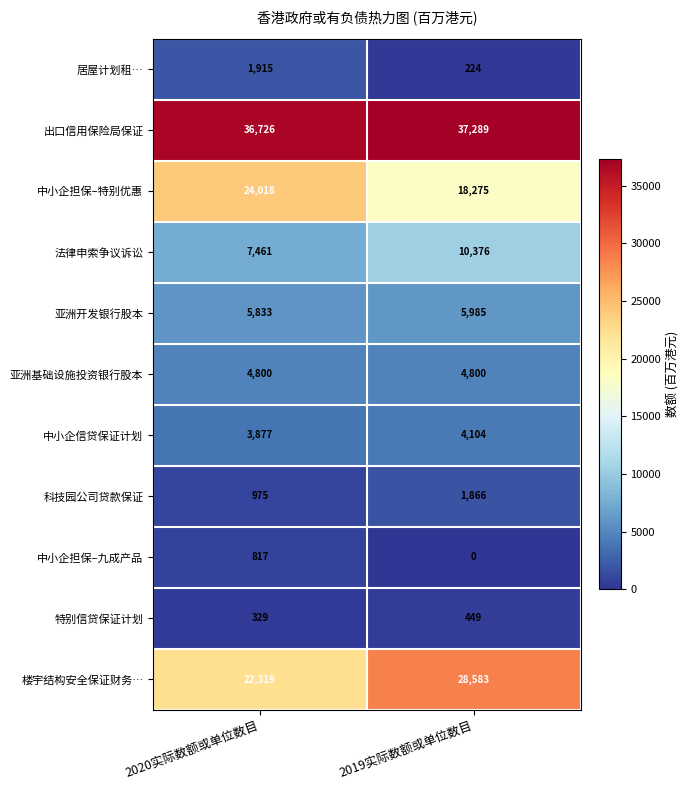

Reading left to right, list all the values displayed in this chart.

居屋计划租…: 1915	224
出口信用保险局保证: 36726	37289
中小企担保–特别优惠: 24018	18275
法律申索争议诉讼: 7461	10376
亚洲开发银行股本: 5833	5985
亚洲基础设施投资银行股本: 4800	4800
中小企信贷保证计划: 3877	4104
科技园公司贷款保证: 975	1866
中小企担保–九成产品: 817	0
特别信贷保证计划: 329	449
楼宇结构安全保证财务…: 22319	28583